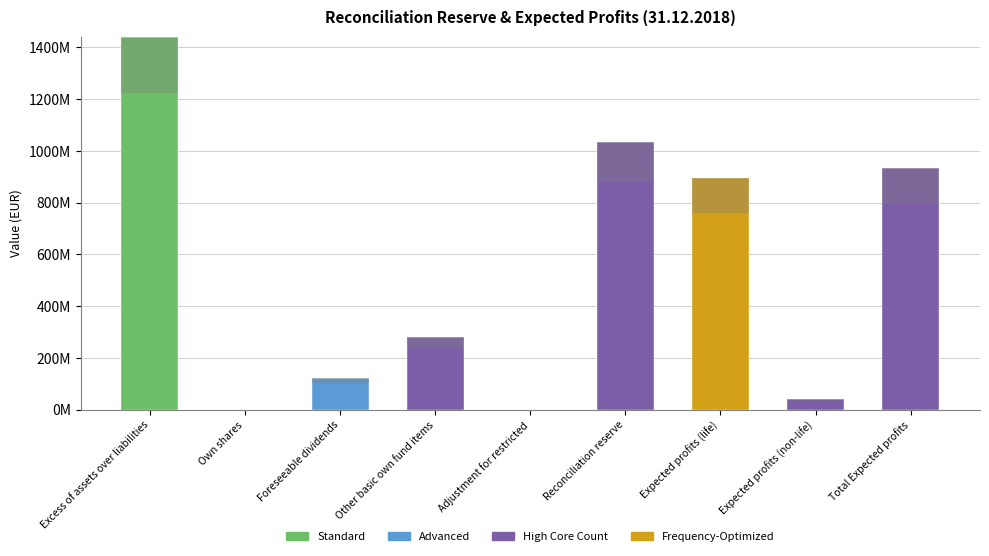

Are the bars horizontal?

No